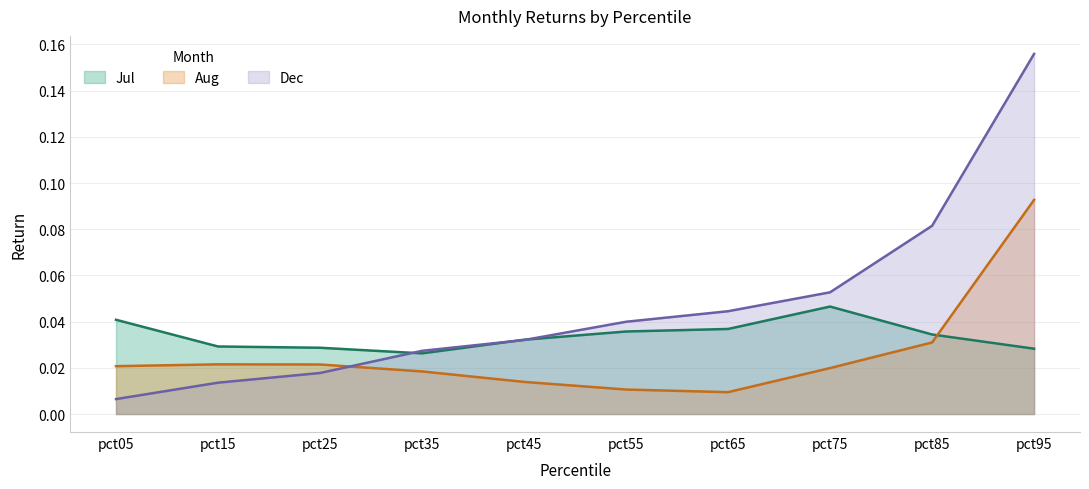

Rank the series by their maximum value, from lowest to highest.

Jul, Aug, Dec